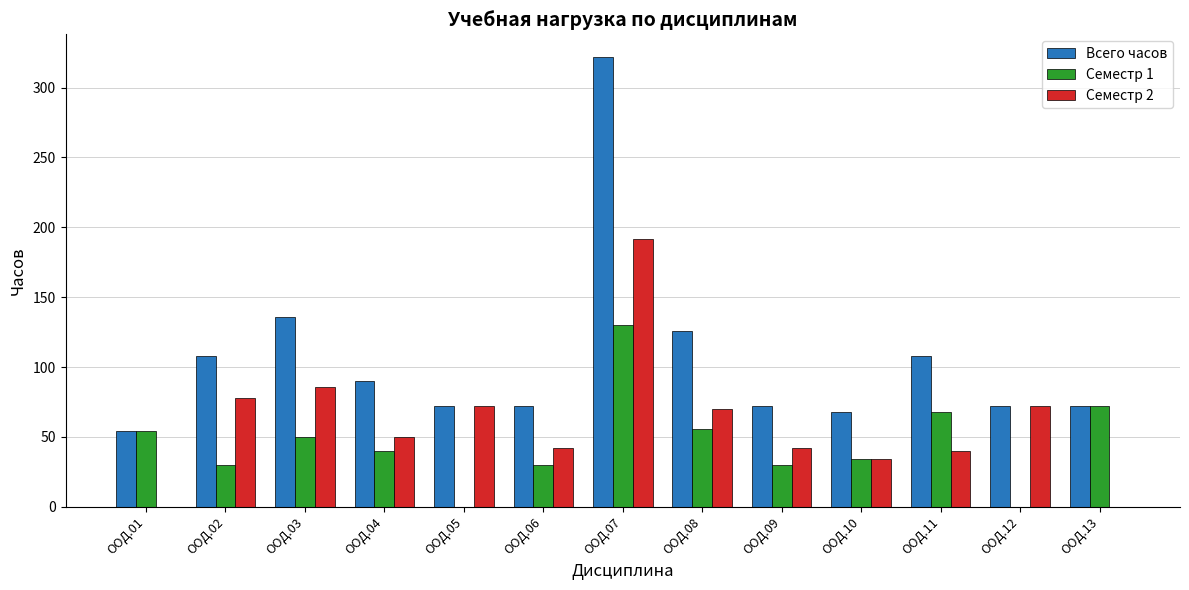

True or false: Семестр 2 has a value of 70 at ООД.08.

True